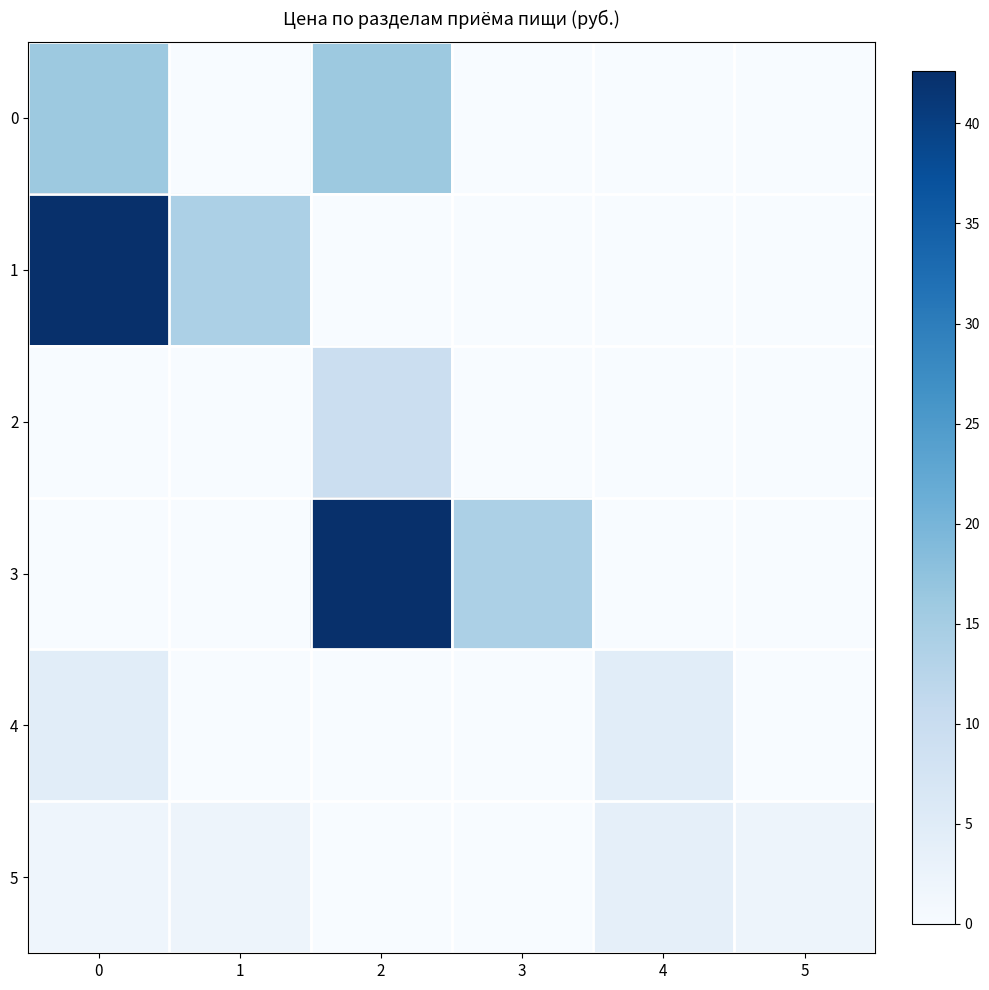

Between 0 and 4, which series saw the biggest shift?

1